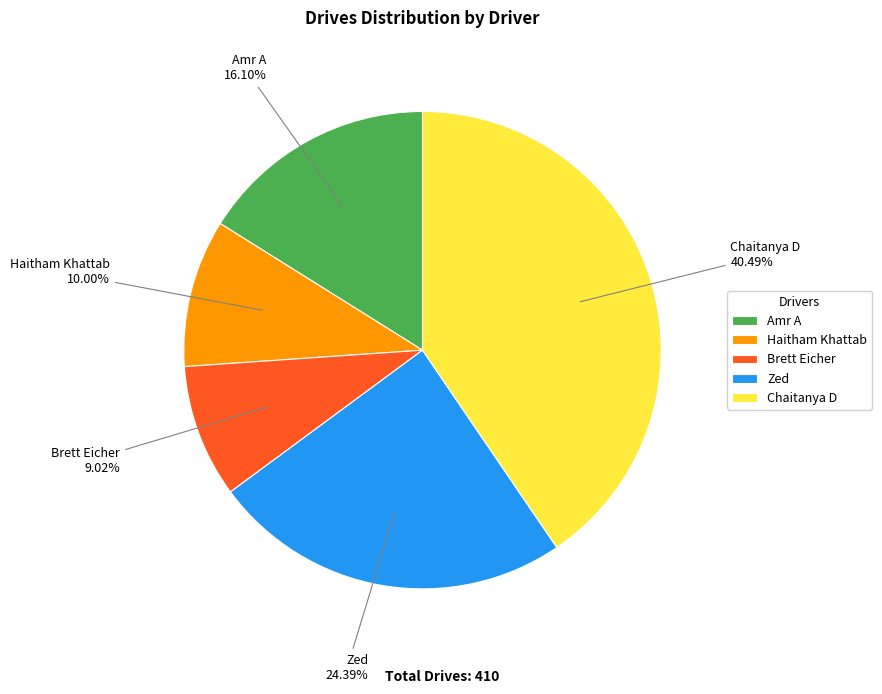

Do Brett Eicher and Zed together represent more than half of the pie?

No